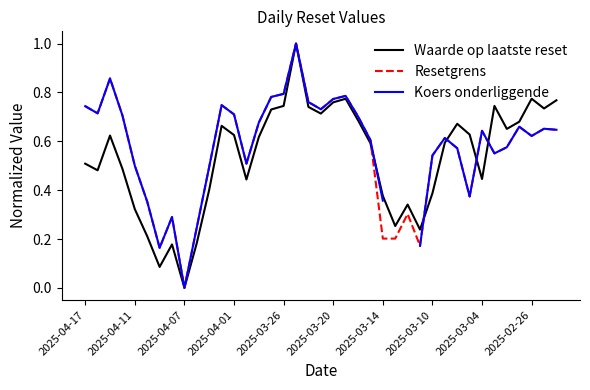

What value does the Waarde op laatste reset series have at 25?

0.3